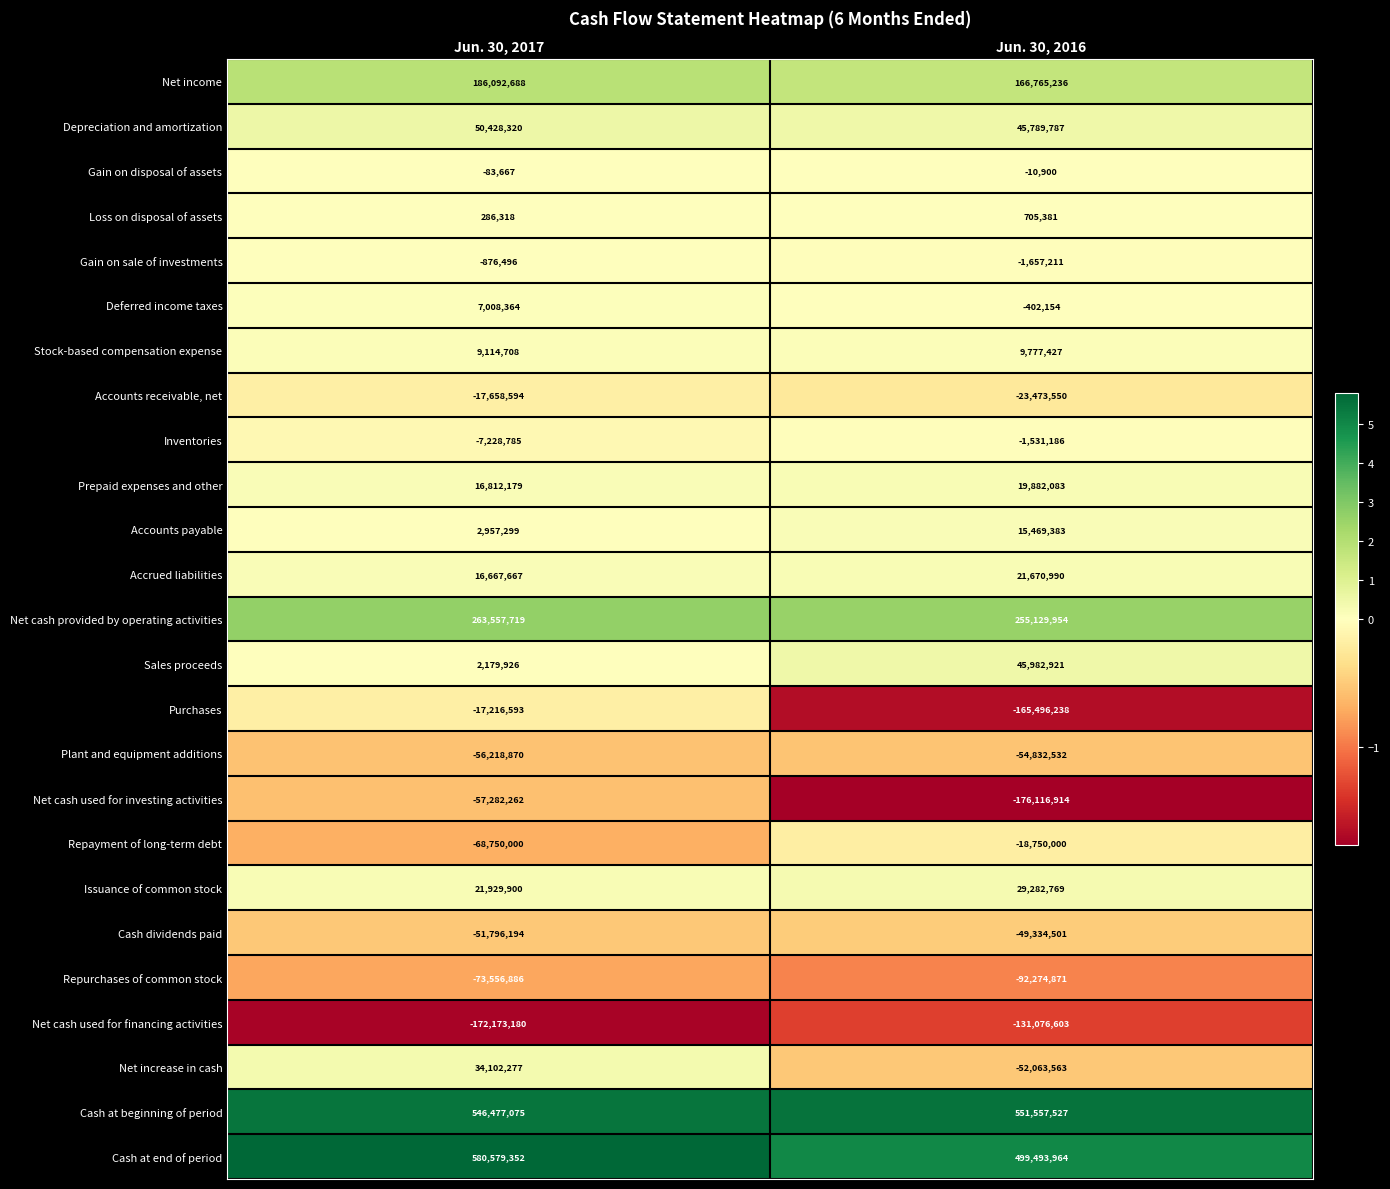

Is the value of Net cash used for investing activities at Jun. 30, 2017 greater than the value of Net income at Jun. 30, 2016?

No